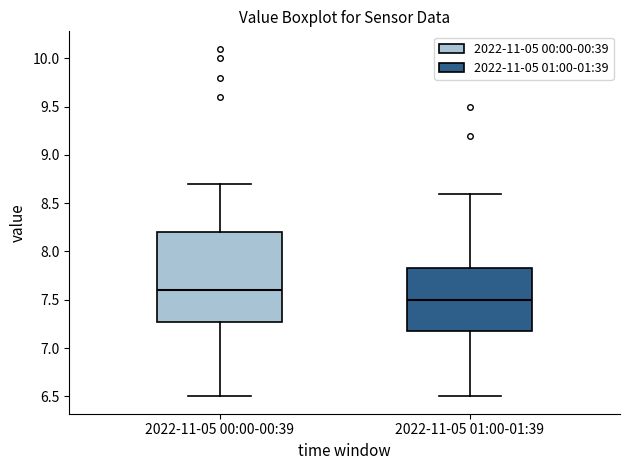

Where does the lower whisker of the box for 2022-11-05 01:00-01:39 end on the y-axis? The values are not printed on the chart, so give them approximately, as read against the axis.

6.50